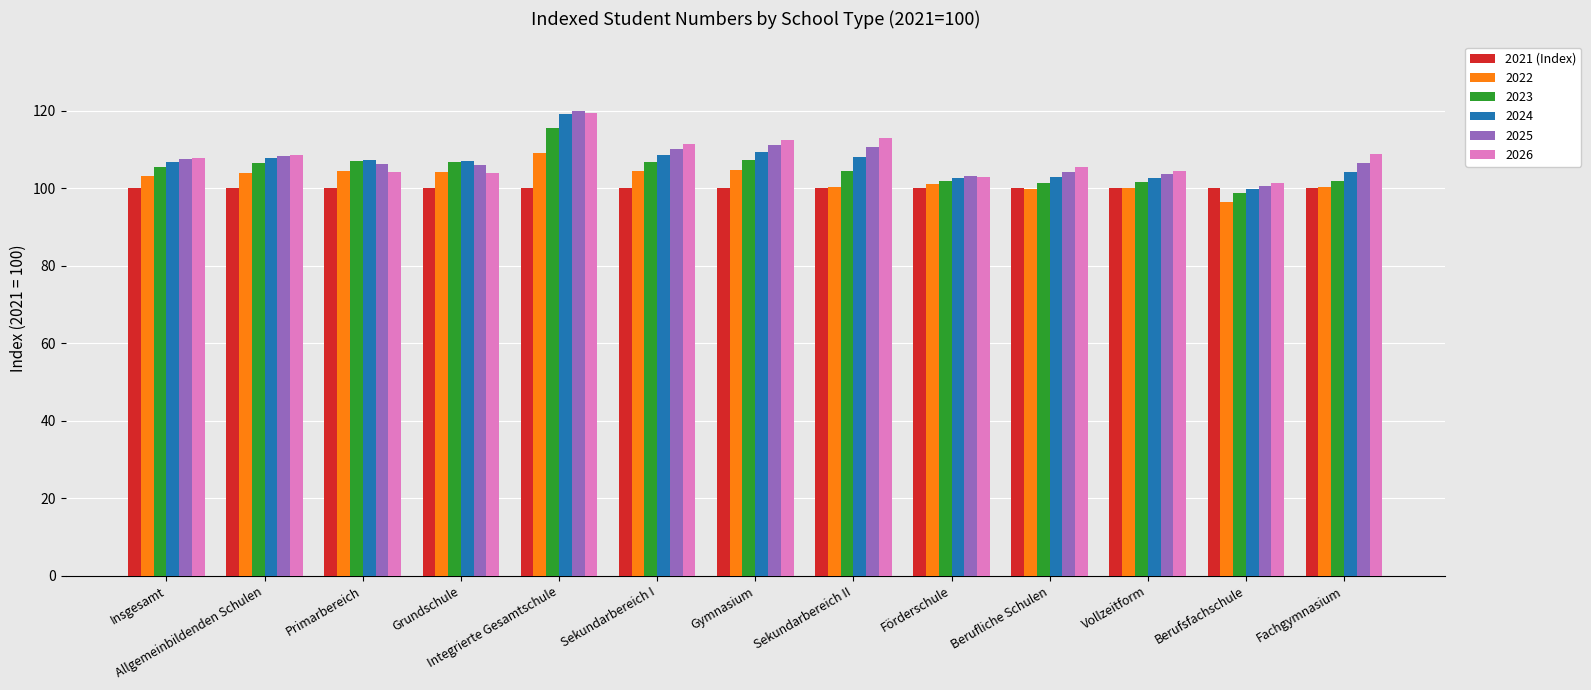

What is the difference between the highest and lowest values at Vollzeitform?

4.4